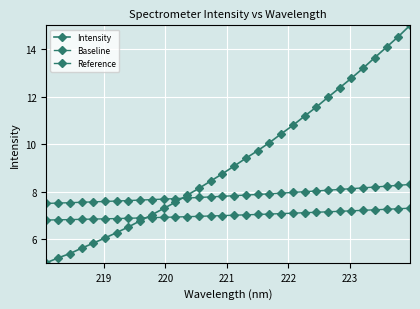

Which series has the widest spread of values?

Intensity